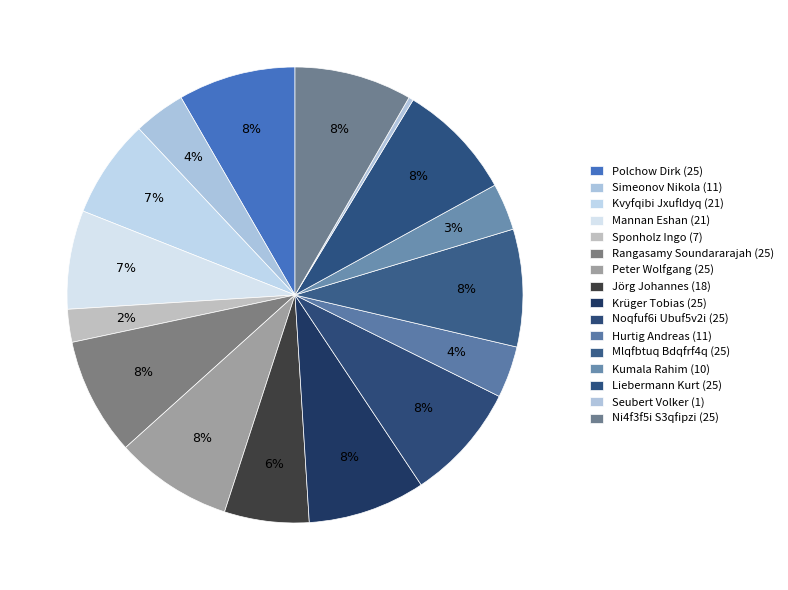

What portion of the pie excludes Sponholz Ingo (7)?

97.7%